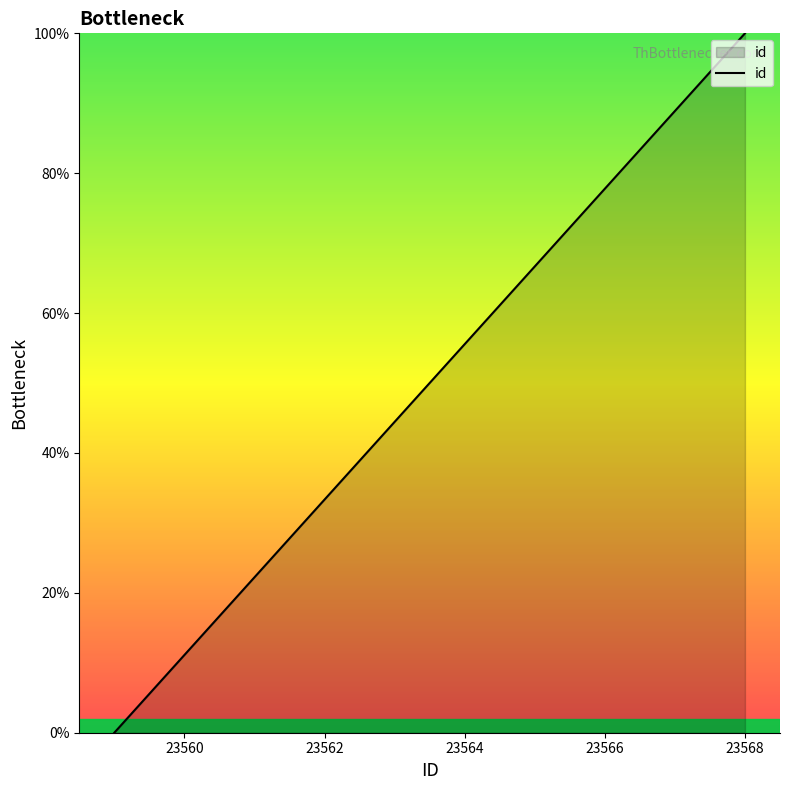

What is the maximum value shown in the chart?

100.0